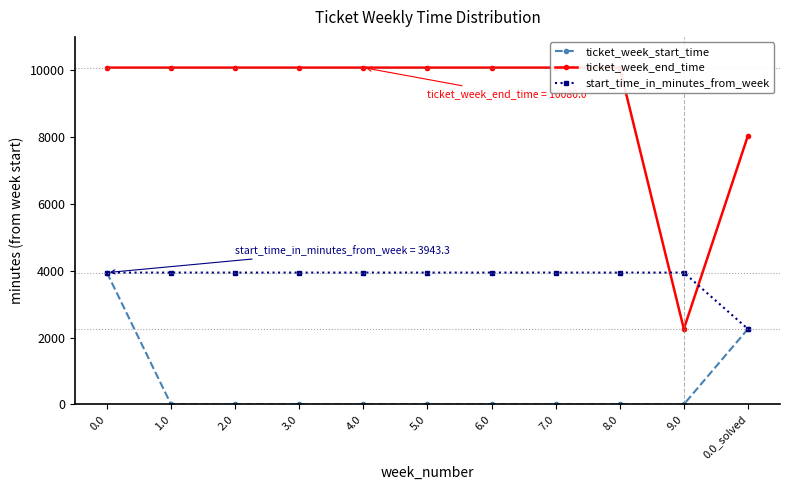

What is the label of the 4th point from the right?

7.0